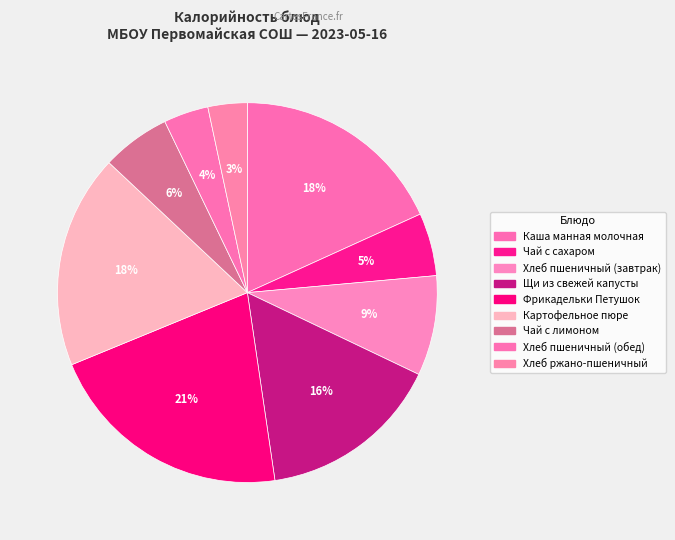

Does Щи из свежей капусты account for over 50% of the chart?

No